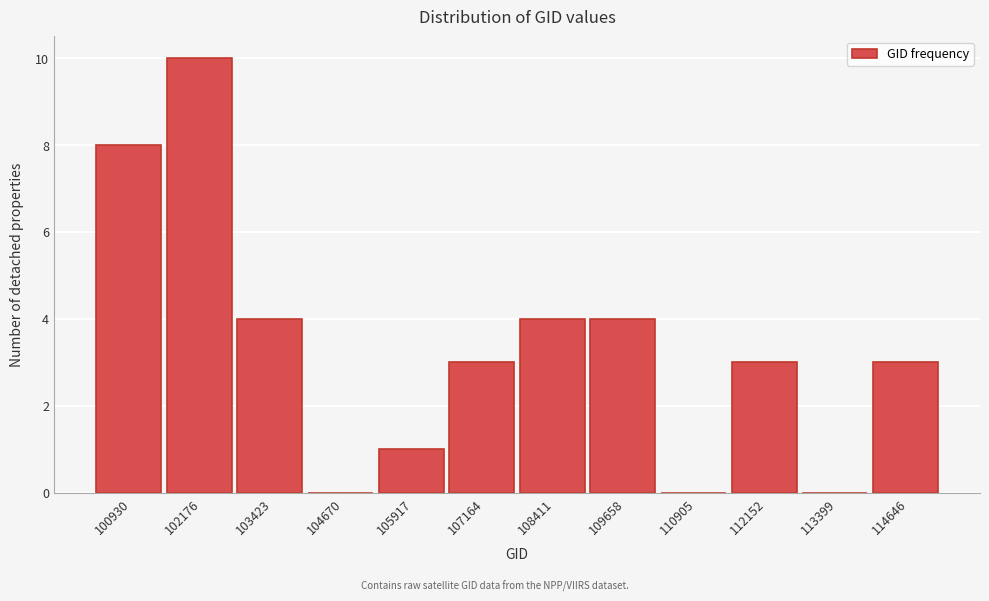

Reading left to right, transcribe all the data shown in this chart.

100930=8	102176=10	103423=4	104670=0	105917=1	107164=3	108411=4	109658=4	110905=0	112152=3	113399=0	114646=3